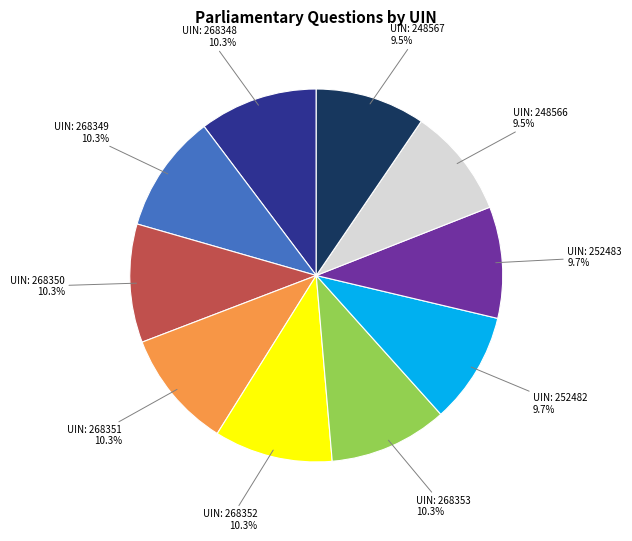

Is there a majority slice in this chart?

No